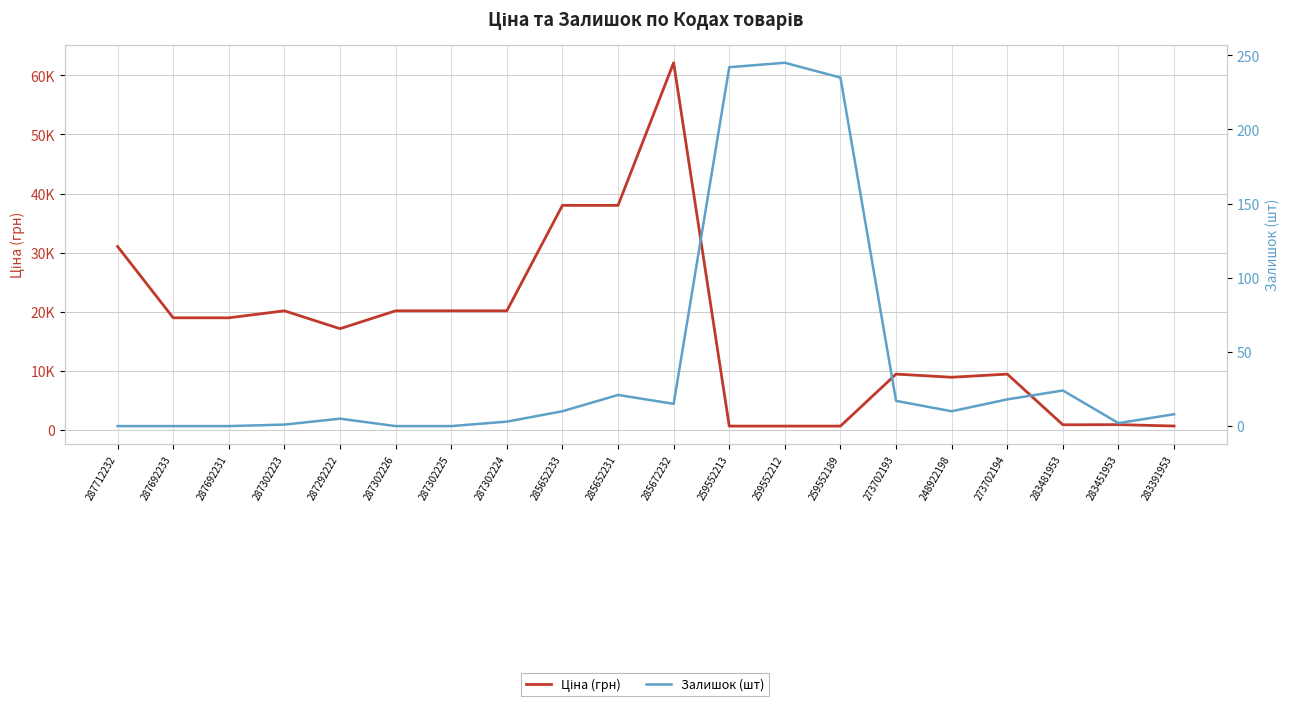

Which category has the lowest value in the Залишок (шт) series?

287712232